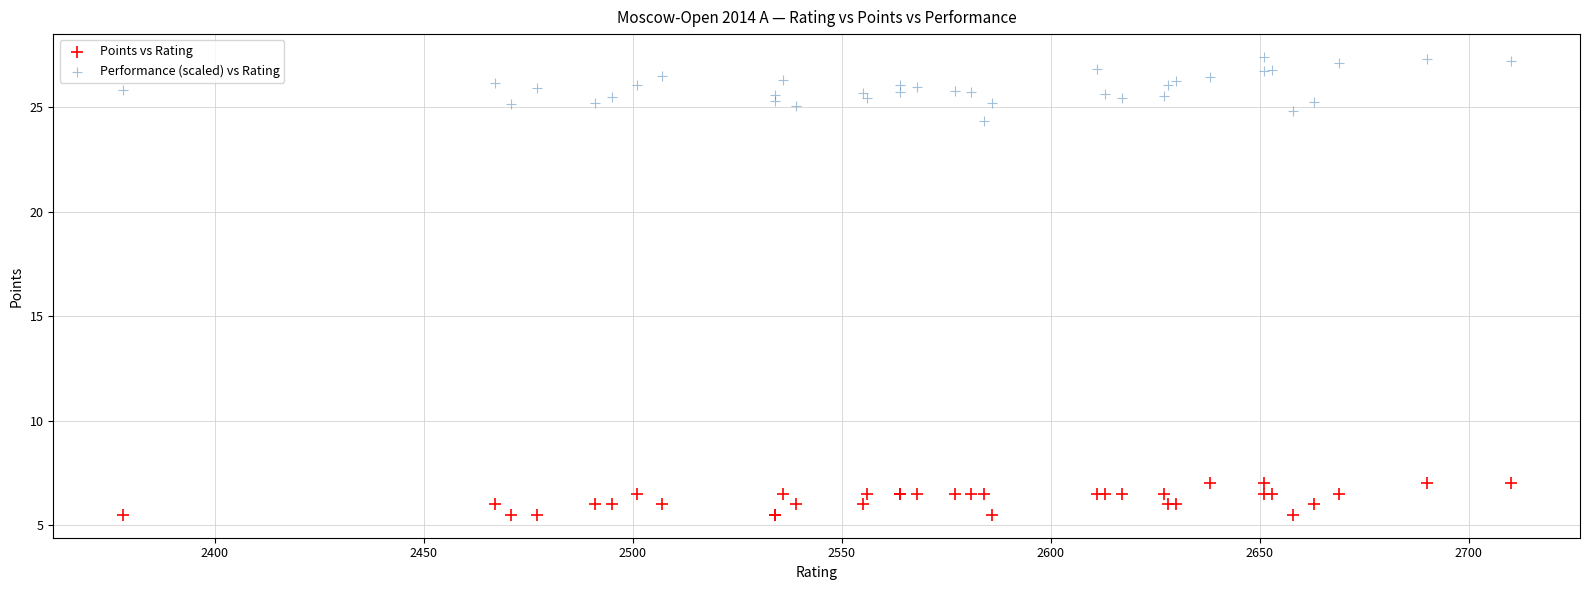

Which series reaches the minimum Y coordinate?

Points vs Rating